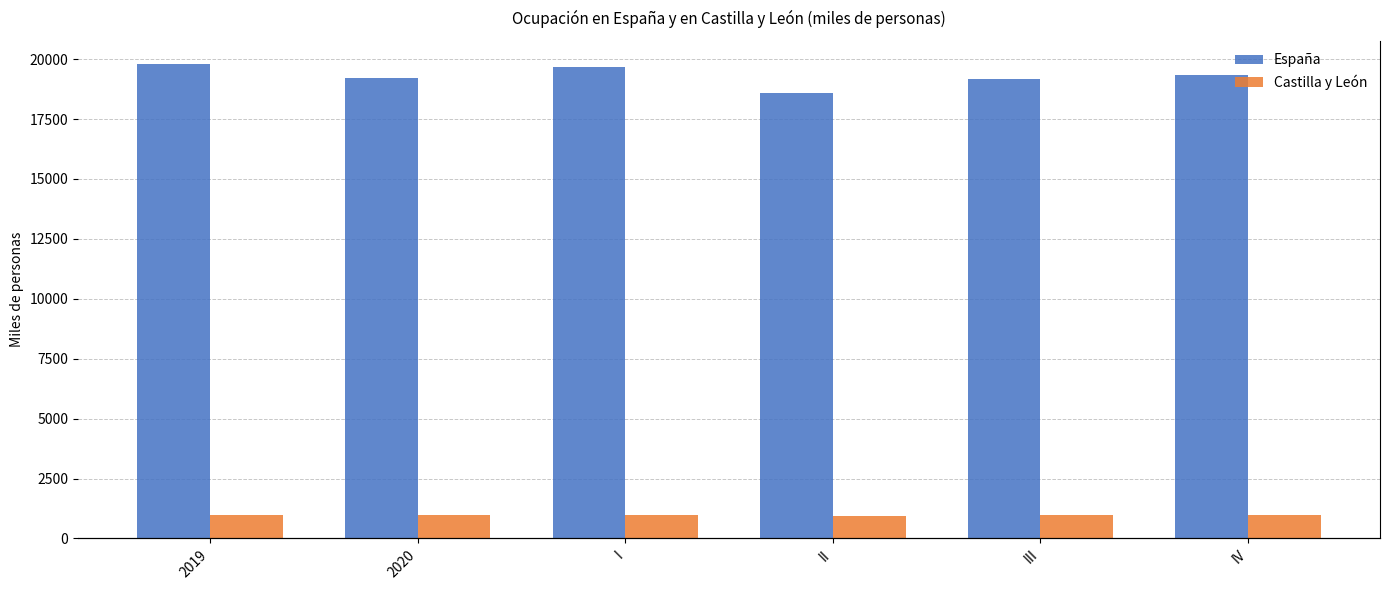

At how many categories does at least one series exceed 2136?

6